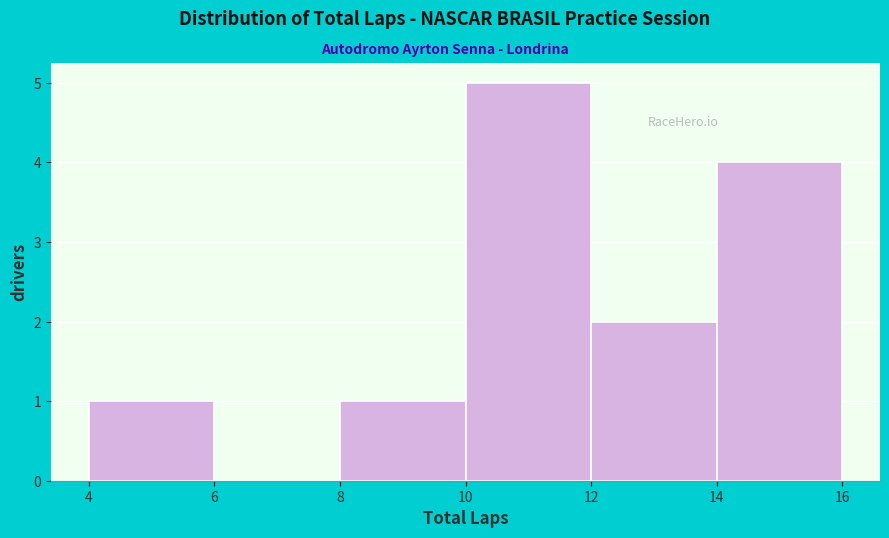

Reading left to right, transcribe this chart: for each bar, give the range it covers on the x-axis and its height. The values are not printed on the chart, so give them approximately, as read against the axis.

4 to 6: 1
6 to 8: 0
8 to 10: 1
10 to 12: 5
12 to 14: 2
14 to 16: 4